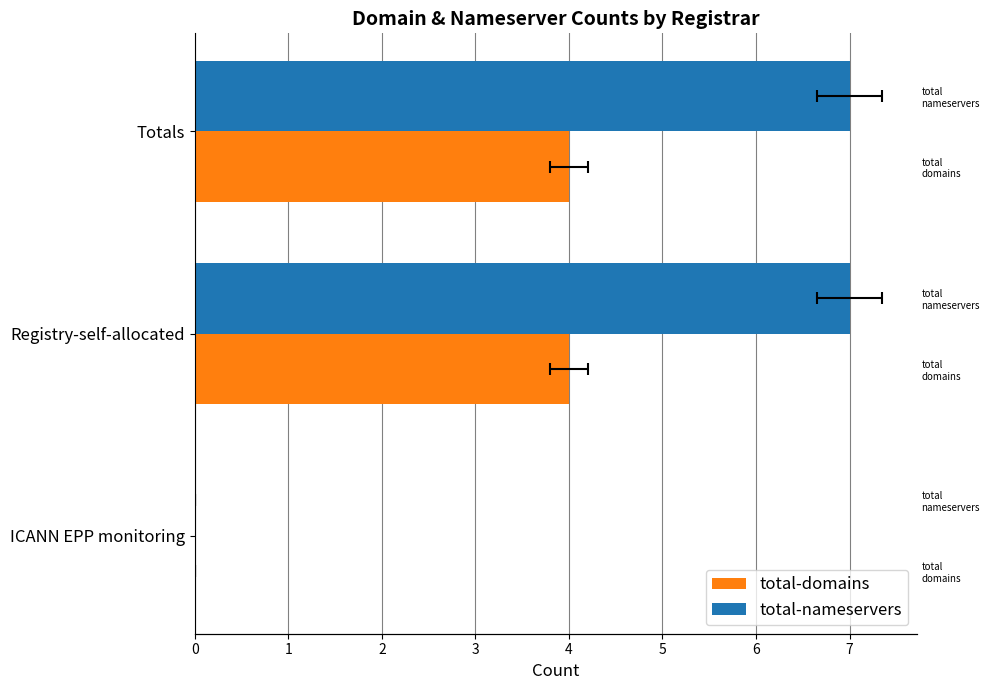

Read the total-domains value at Totals.

4